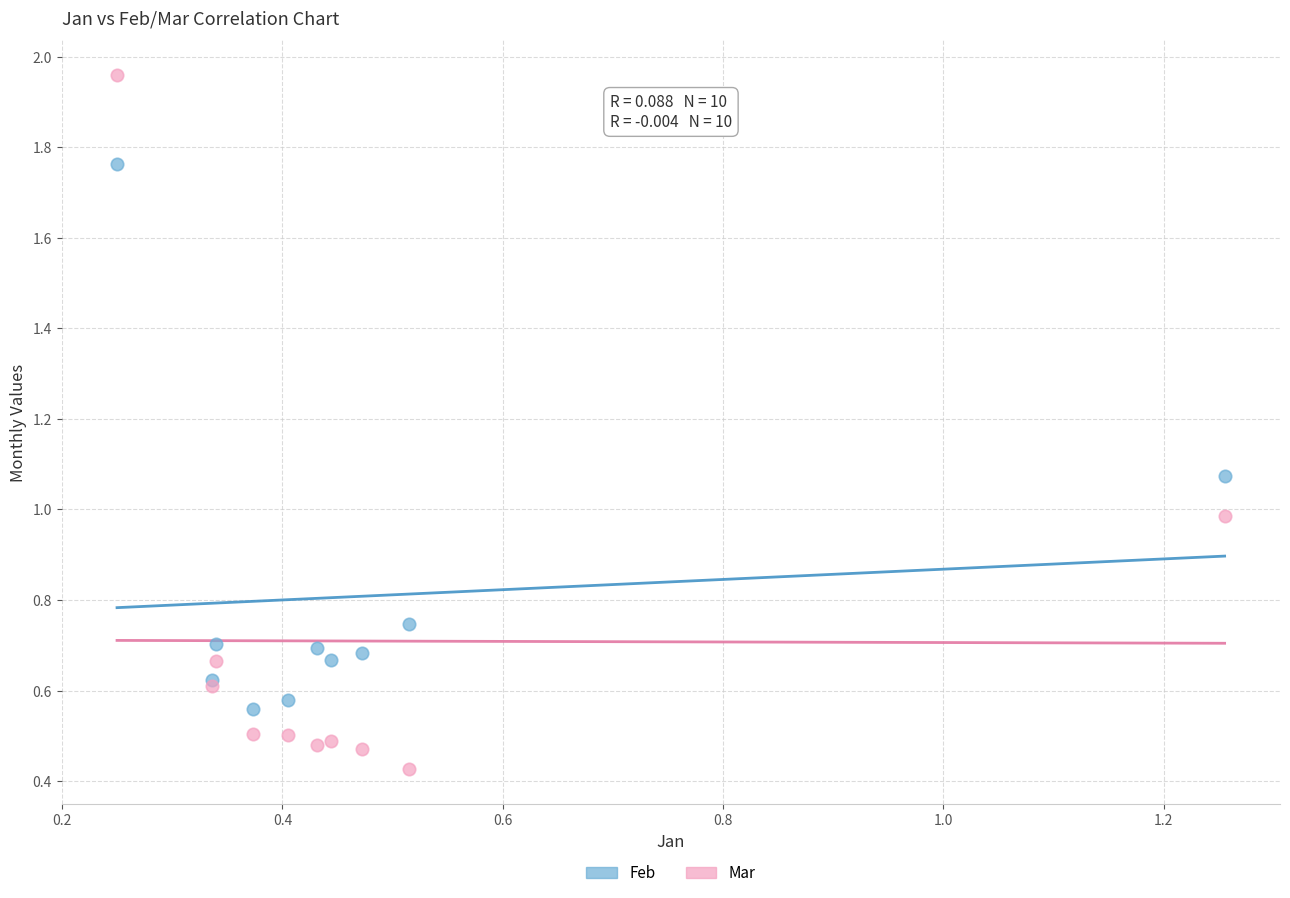

Which series has the largest Y range (max minus min)?

Mar